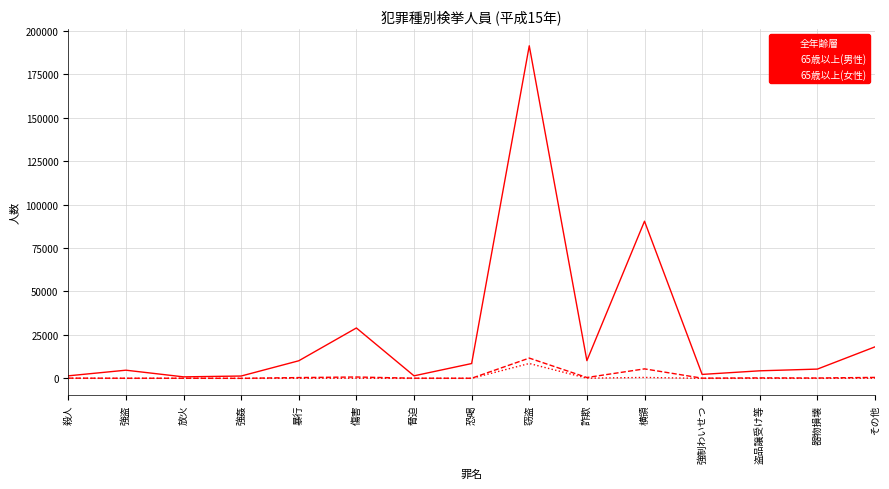

What is the sum of all 65歳以上(女性) values?

9400